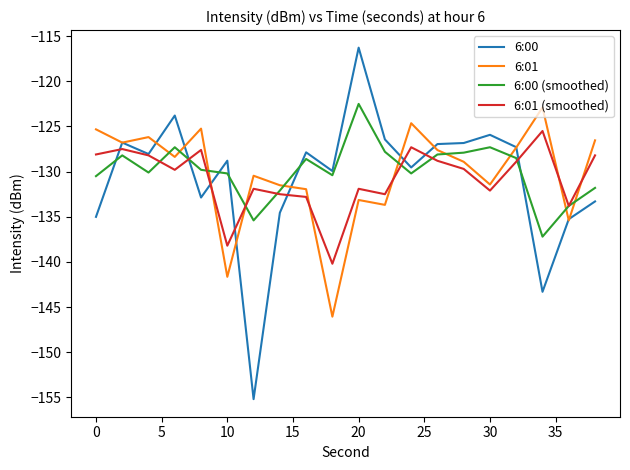

What is the greatest value displayed?

-116.3